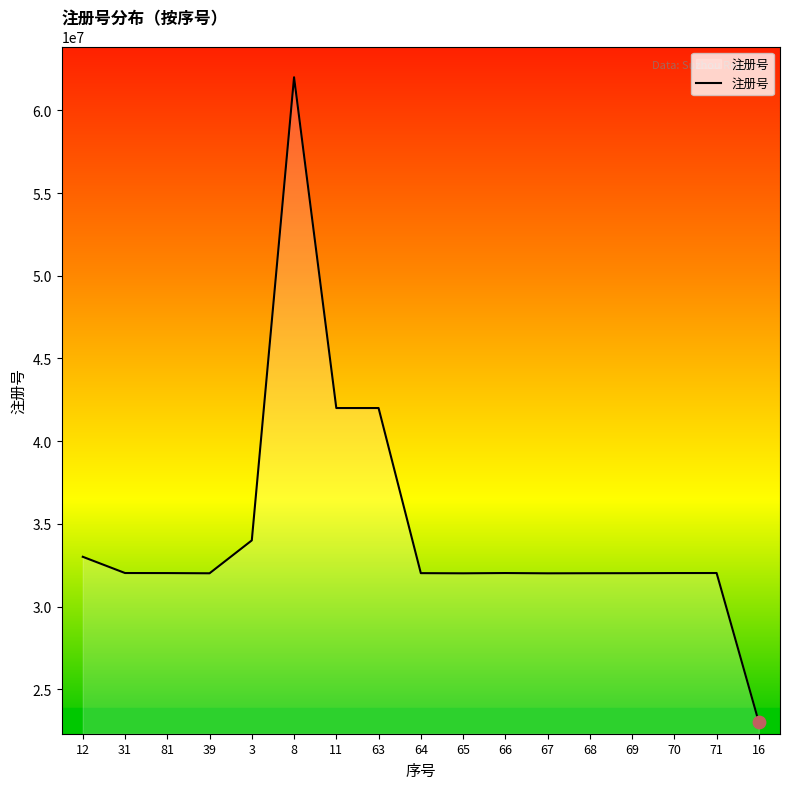

What is the ratio of the value at 68 to the value at 65?

1.0